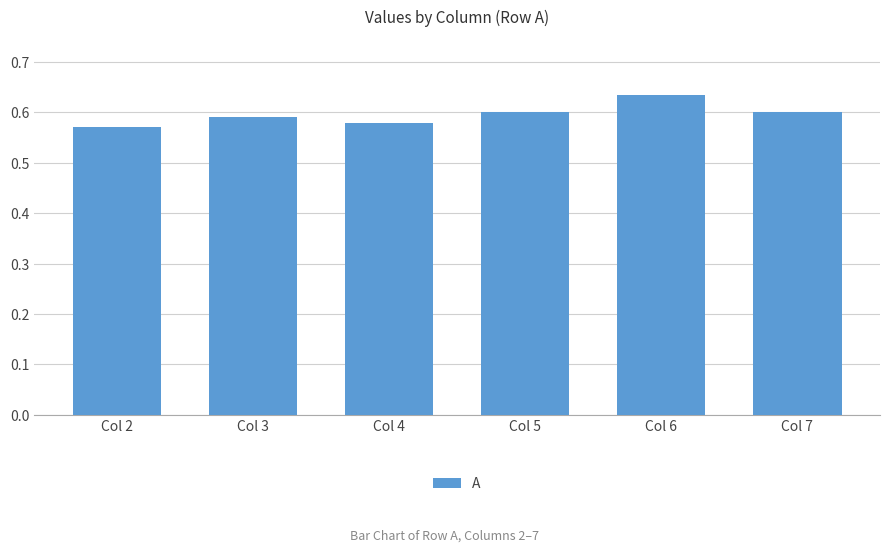

Which label corresponds to the largest value in the chart?

Col 6